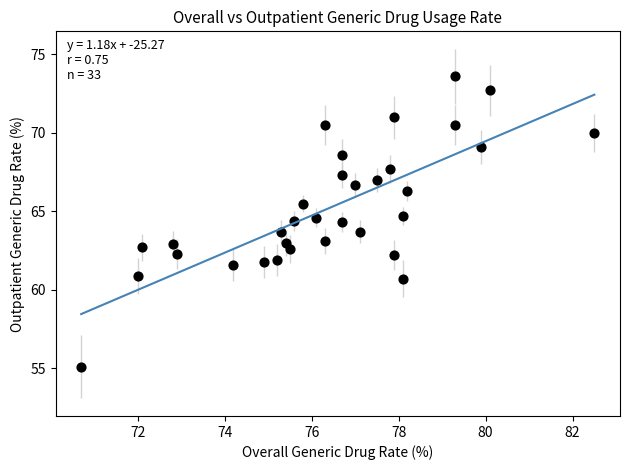

What is the range of Y values (max minus min)?

18.5